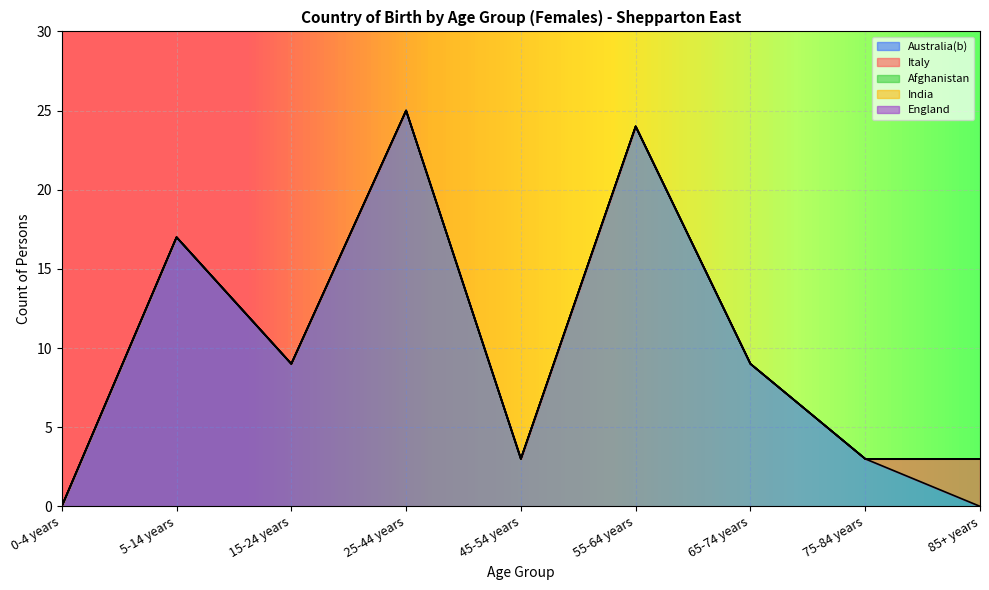

How many lines are shown in the chart?

5